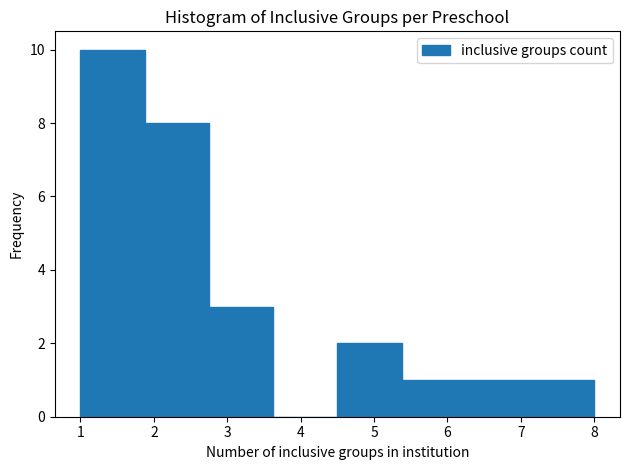

Reading left to right, transcribe this chart: for each bar, give the range it covers on the x-axis and its height. Neither the bar edges nor the heights are printed on the chart, so give them approximately, as read against the axes.

1.0 to 1.9: 10
1.9 to 2.8: 8
2.8 to 3.6: 3
3.6 to 4.5: 0
4.5 to 5.4: 2
5.4 to 6.3: 1
6.3 to 7.1: 1
7.1 to 8.0: 1